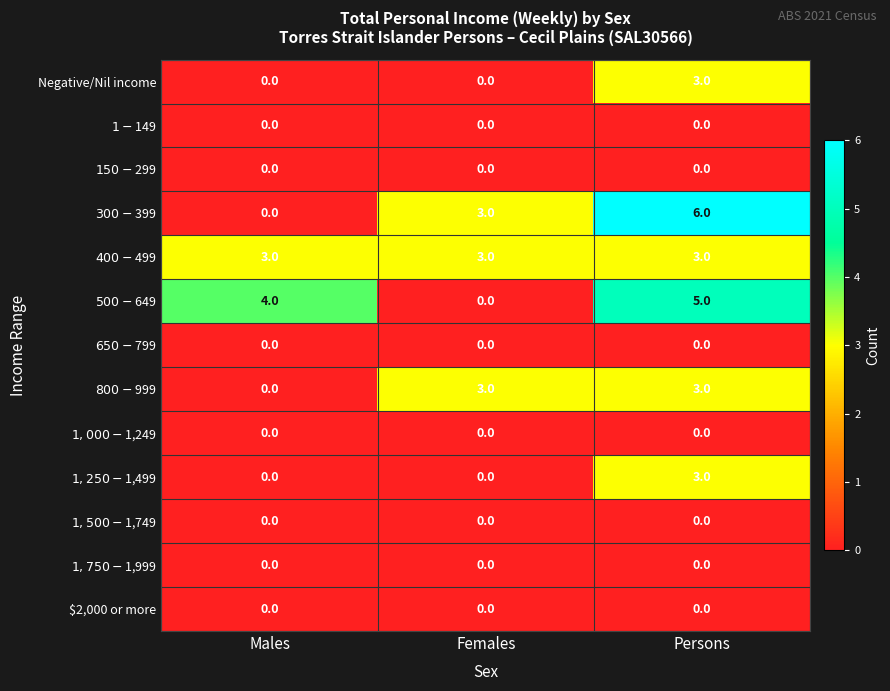

The value of Negative/Nil income at Females is 0. True or false?

True